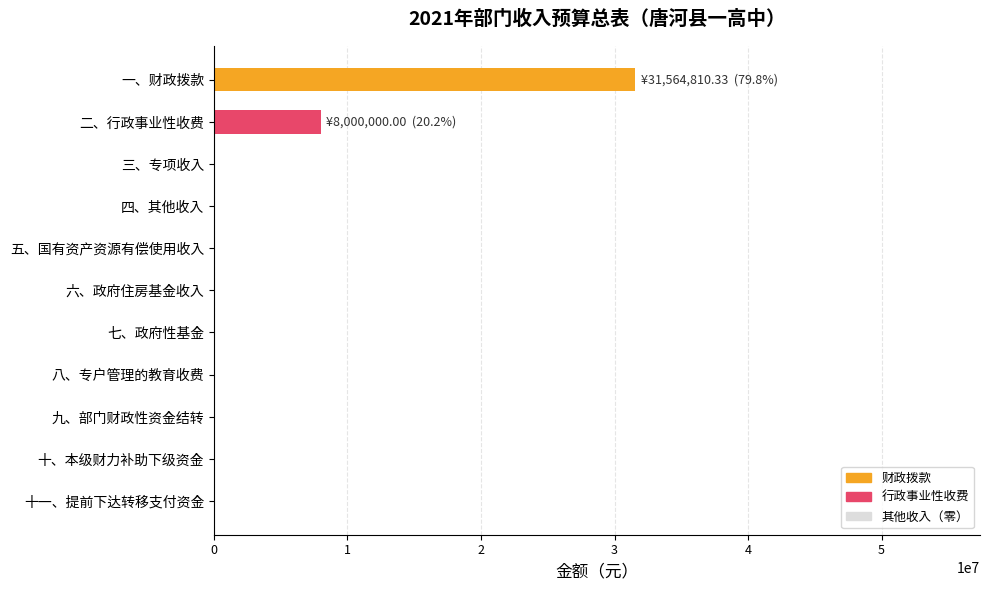

The value at 五、国有资产资源有偿使用收入 is -20383461.5. True or false?

False